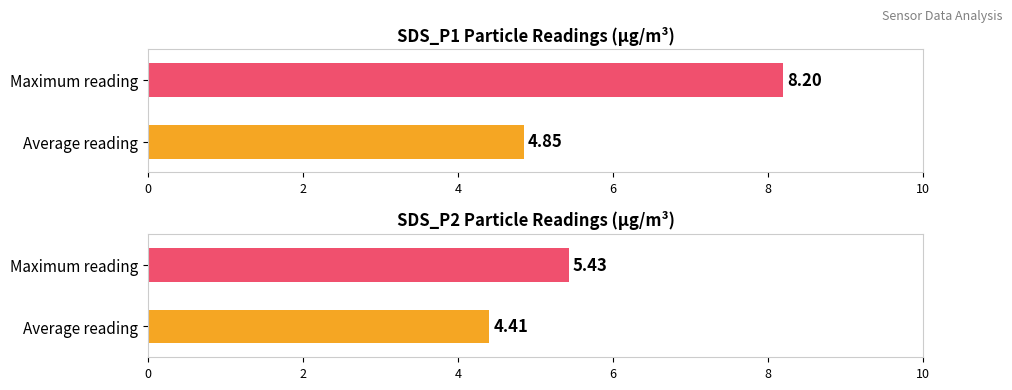

Which series has the largest range (max minus min)?

SDS_P1